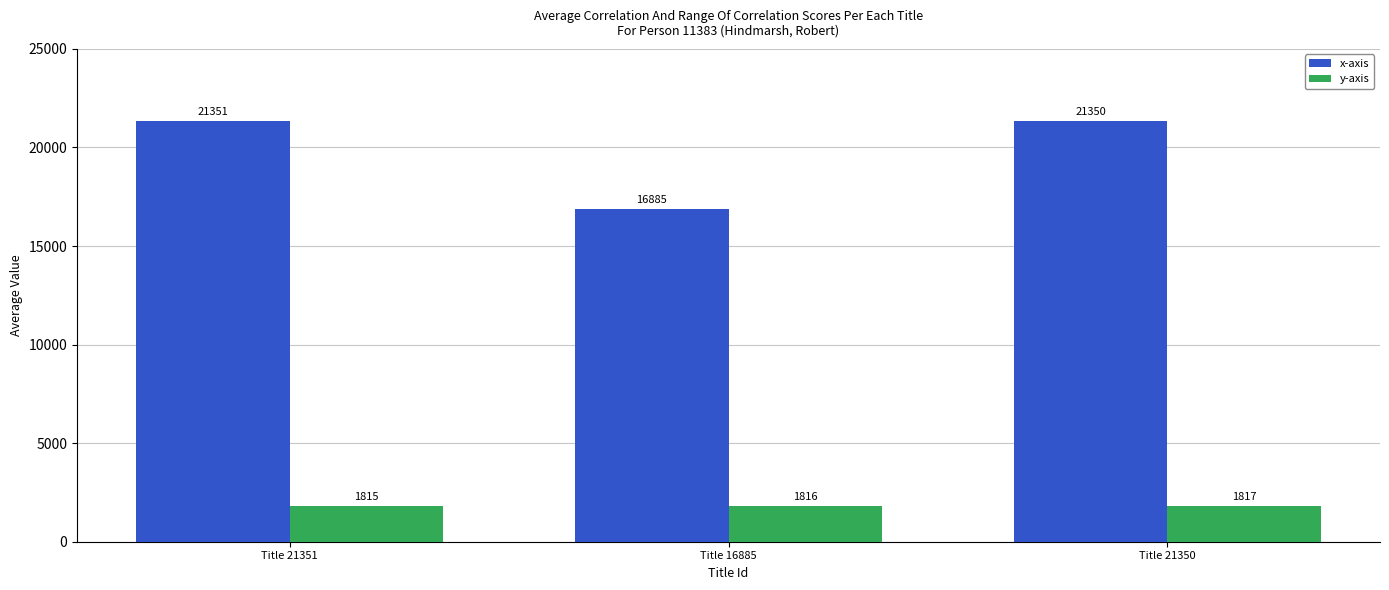

What is the highest value of the y-axis series?

1817